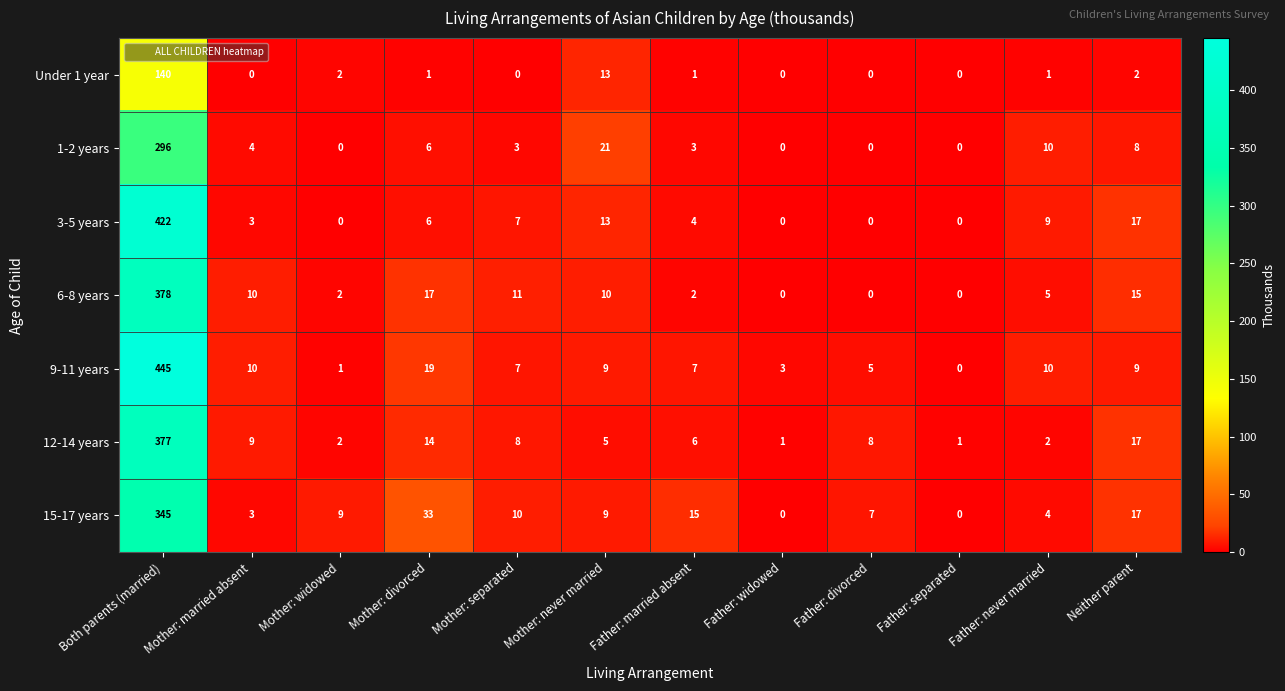

Is it true that 6-8 years equals 2 at Father: married absent?

True